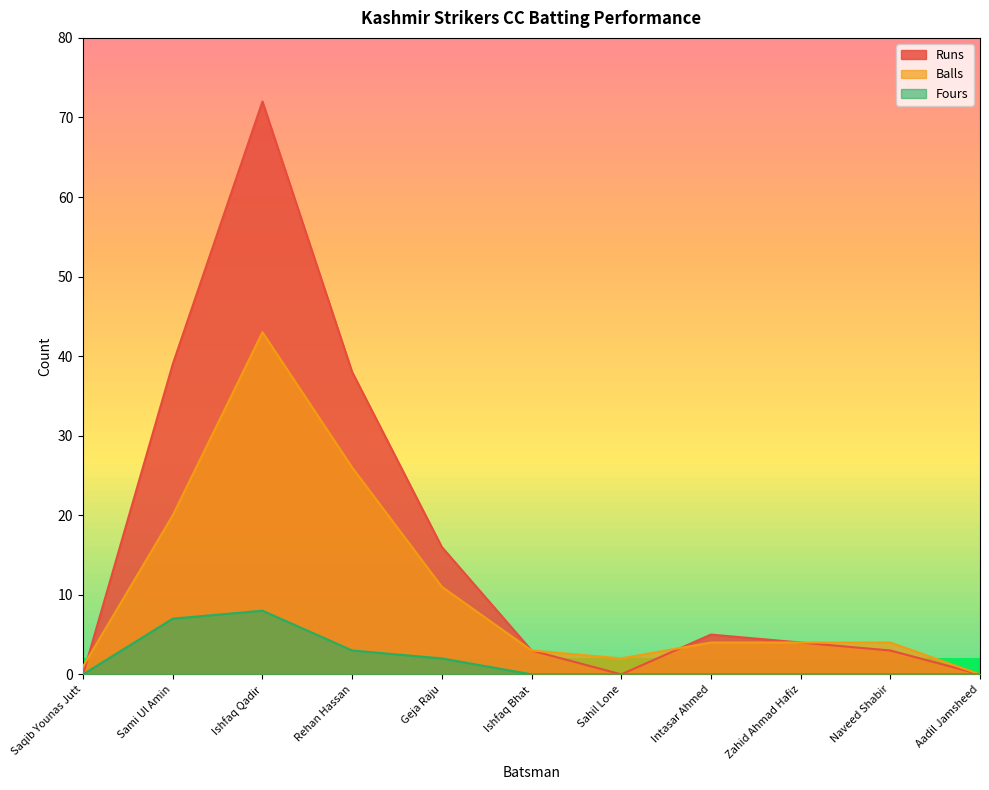

At which label does Runs reach its peak?

Ishfaq Qadir